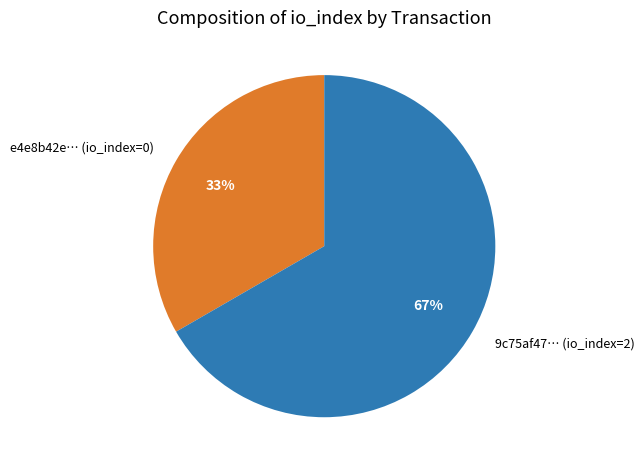

Rank the categories by value from highest to lowest.

9c75af47… (io_index=2), e4e8b42e… (io_index=0)